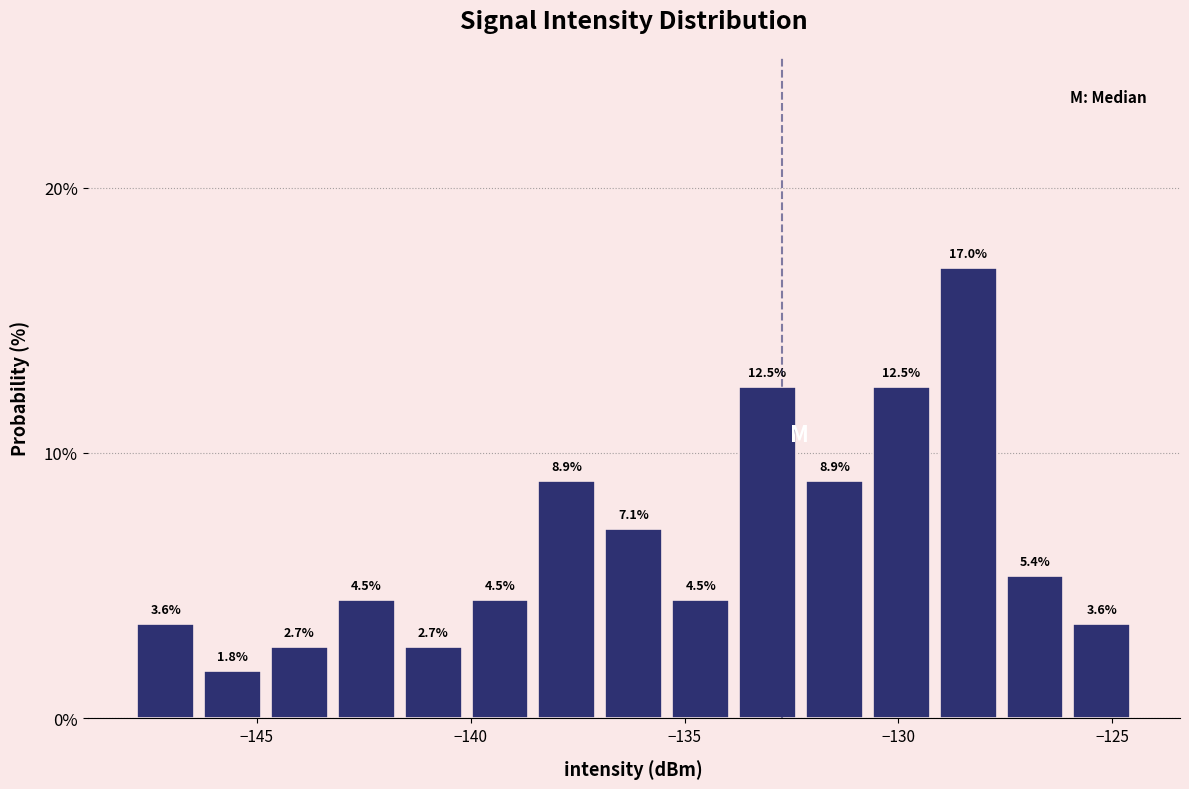

Around what value on the x-axis is the tallest bar? Give the approximate position of its centre, as read against the axis.

-128.5